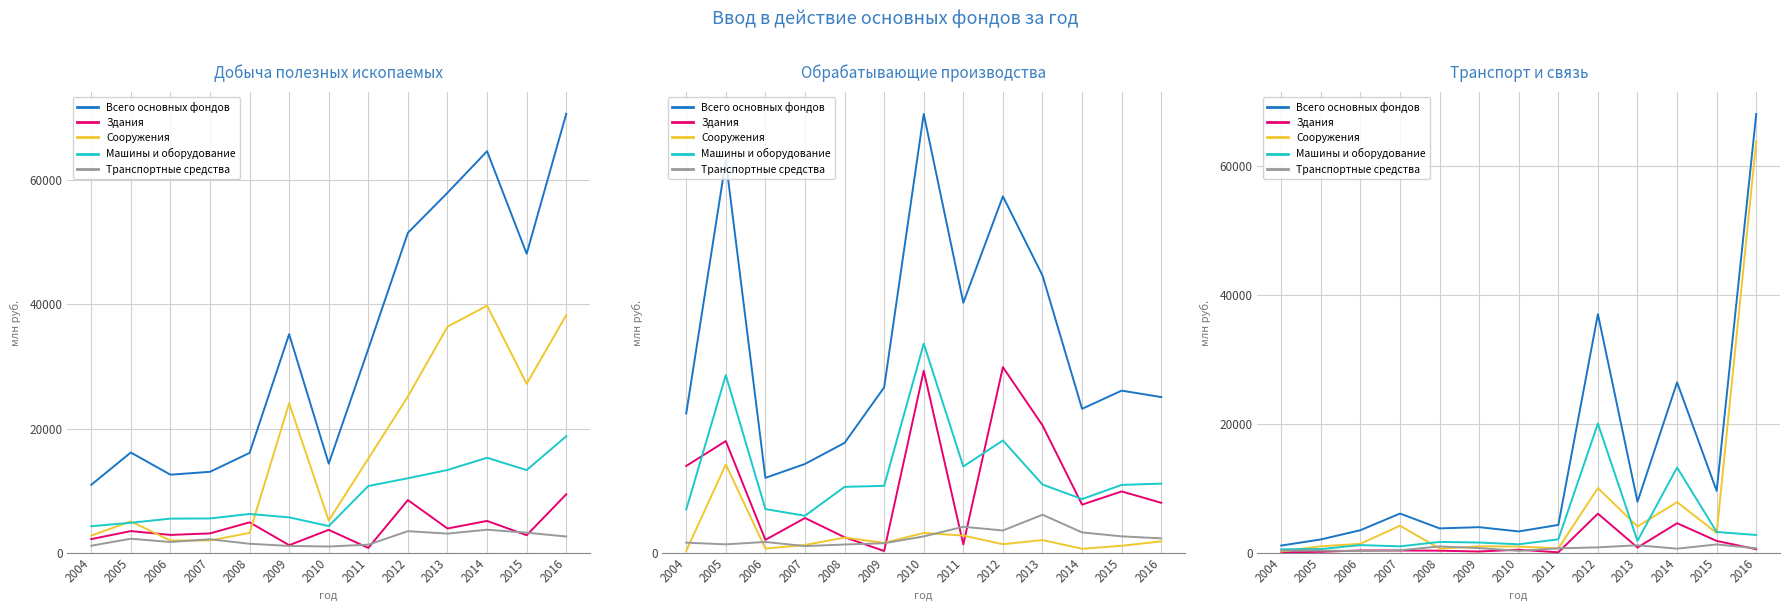

Reading left to right, what are all the values shown in this chart?

Всего основных фондов: 1102.0	2046.7	3478.9	6062.2	3761.3	3949.9	3288.8	4300.8	36978.5	7892.4	26402.6	9576.5	68000.5
Здания: 46.0	130.4	343.0	333.3	303.6	181.1	451.1	53.4	6045.5	795.9	4563.4	1817.2	537.9
Сооружения: 183.0	993.4	1367.7	4178.5	633.2	977.5	946.2	662.0	10007.0	4057.1	7833.6	3041.5	63753.1
Машины и оборудование: 523.0	552.5	1173.0	976.6	1663.9	1568.5	1298.4	2062.5	20014.1	1826.7	13204.4	3205.0	2739.1
Транспортные средства: 323.0	315.4	253.0	360.3	965.6	705.5	274.2	672.3	820.1	1143.5	618.0	1273.9	677.2